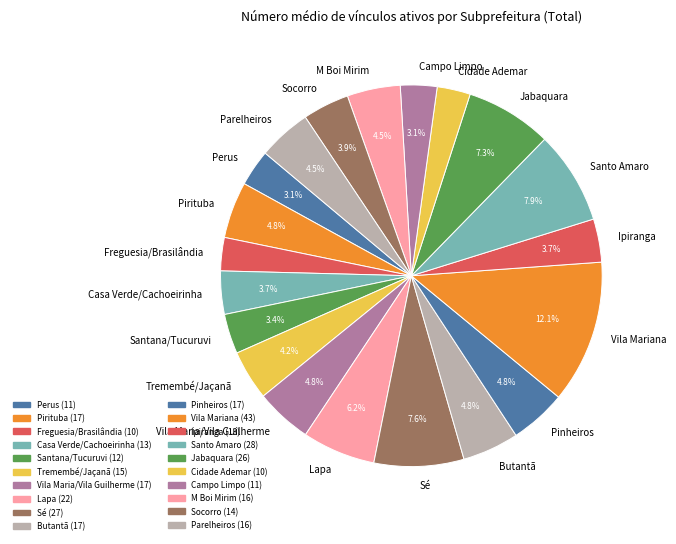

What percentage is the Ipiranga slice, to the nearest percent?

4%